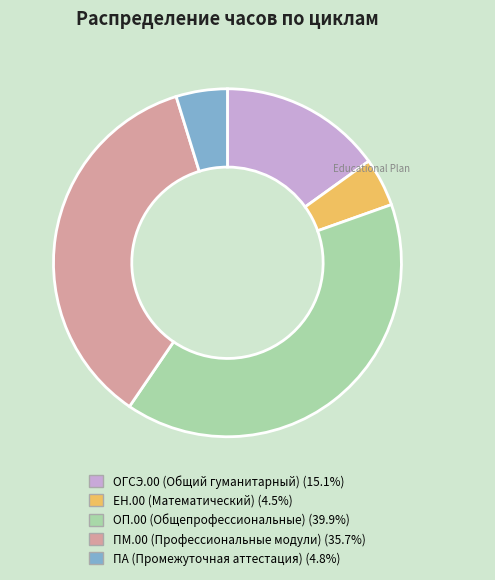

Do ПМ.00 (Профессиональные модули) (35.7%) and ПА (Промежуточная аттестация) (4.8%) together represent more than half of the pie?

No